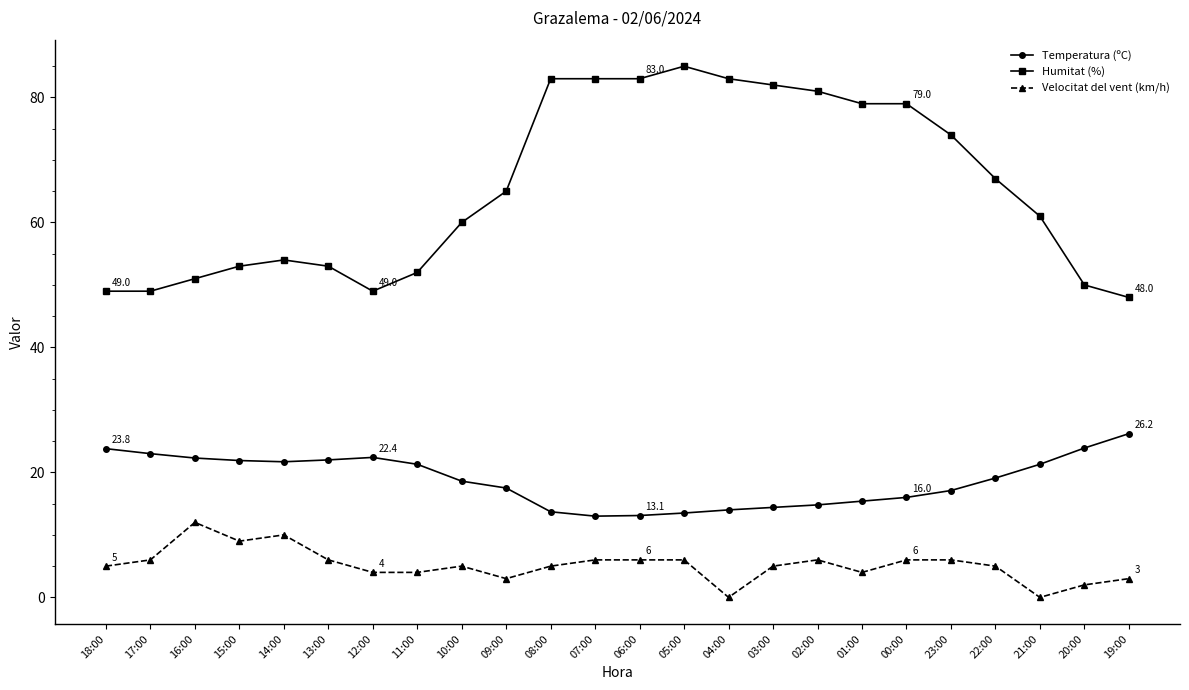

The value of Velocitat del vent (km/h) at 23:00 is 2.1. True or false?

False